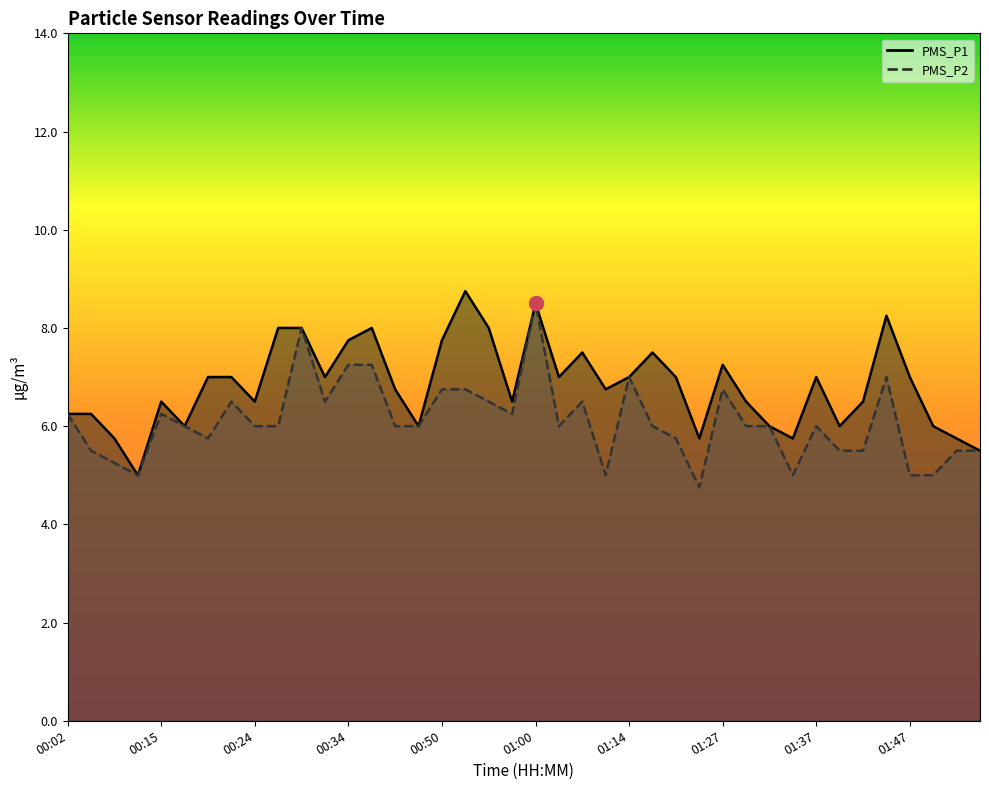

Does the chart display data point markers on the line(s)?

No